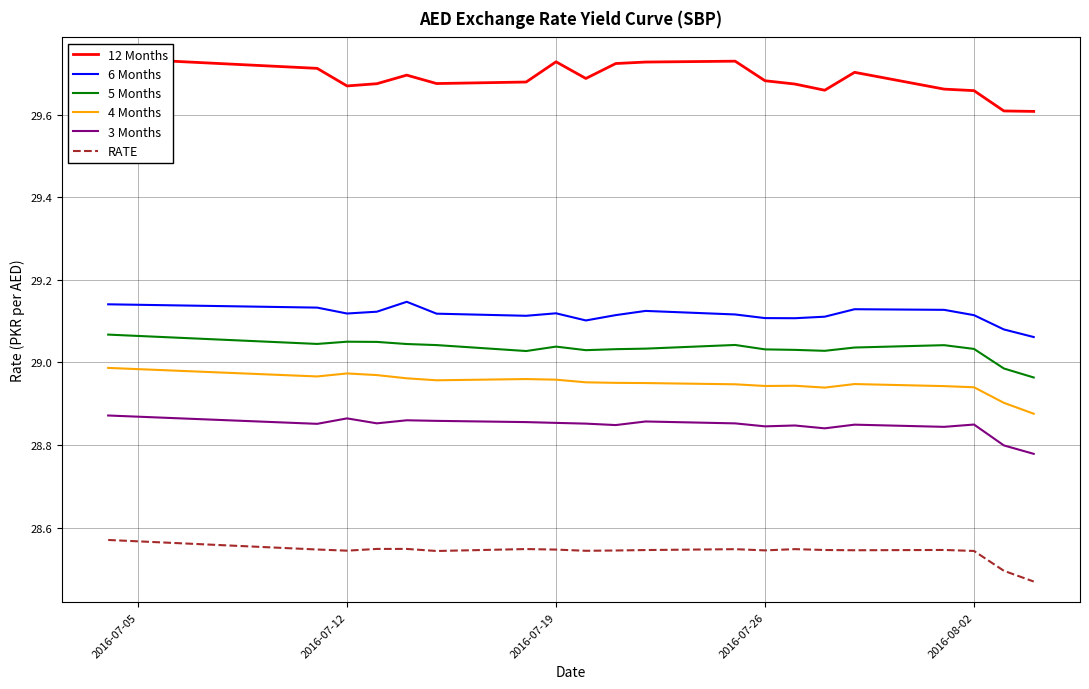

True or false: RATE and 4 Months cross at least once.

False